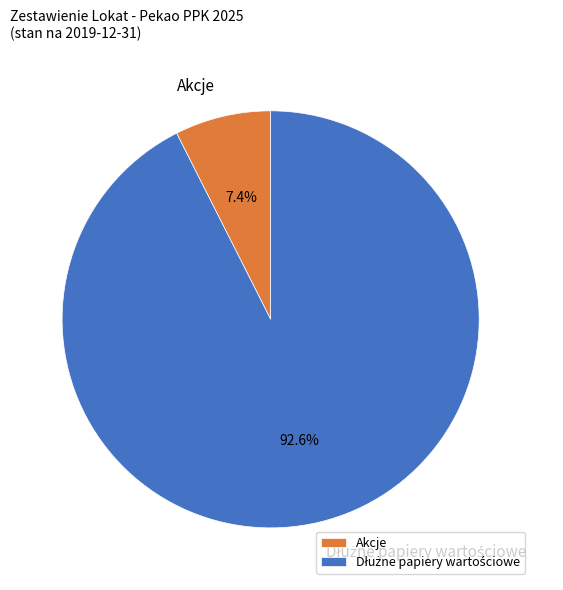

Which slice is the smallest?

Akcje